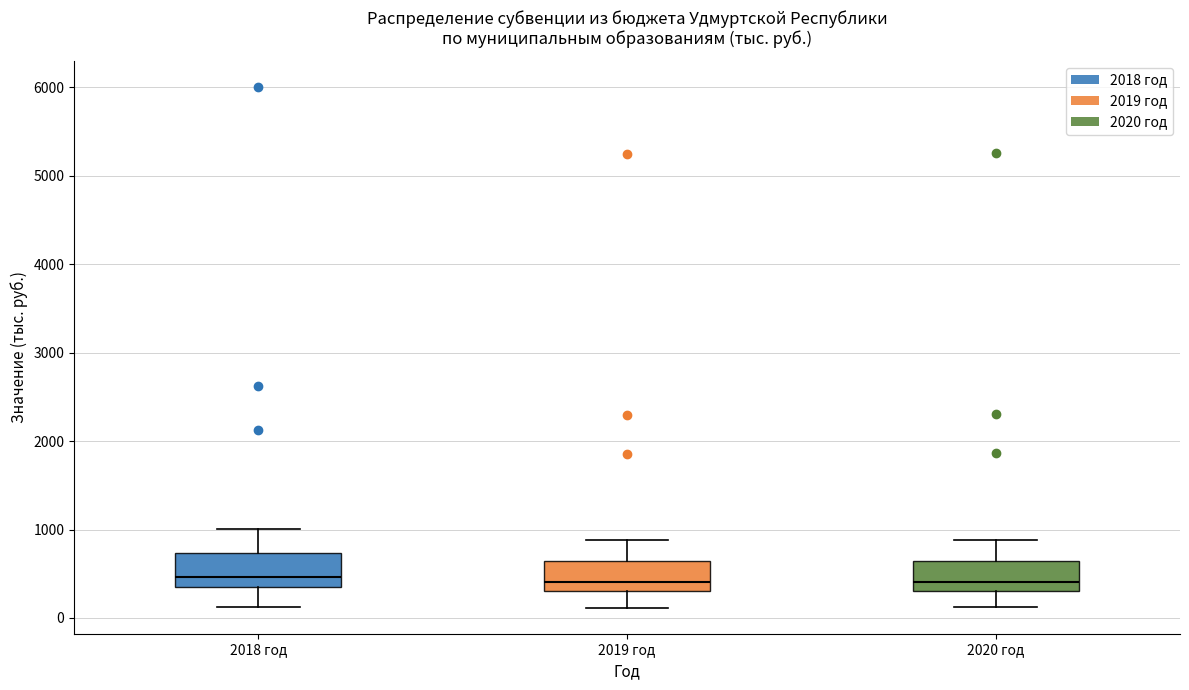

Reading left to right, transcribe this box plot: for each box, give where its median line is, the range the box spans, and where its two whiskers end, as read against the y-axis. The values are not printed on the chart, so give them approximately, as read against the axis.

2018 год: median 500, box 300 to 700, whiskers 100 to 1000
2019 год: median 400, box 300 to 600, whiskers 100 to 900
2020 год: median 400, box 300 to 600, whiskers 100 to 900